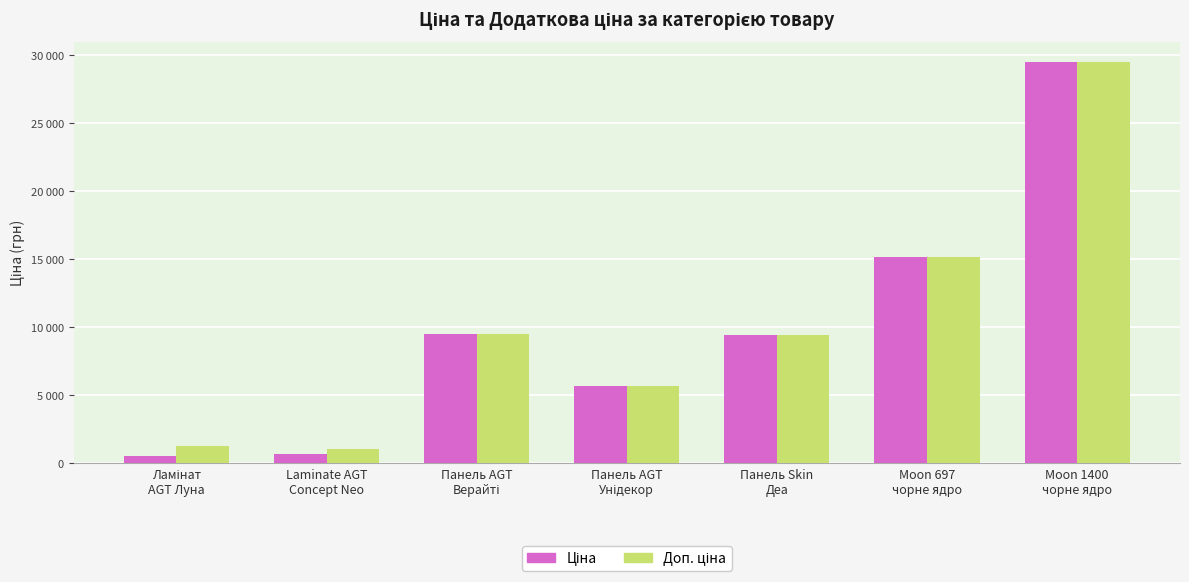

Rank the series at Ламінат
AGT Луна from lowest to highest value.

Ціна, Доп. ціна